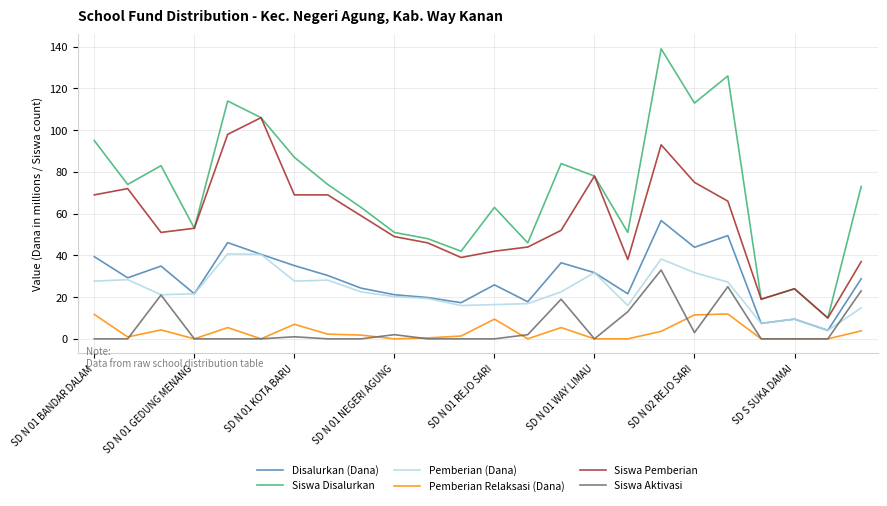

True or false: Siswa Aktivasi has more than 2 interior local peaks.

True